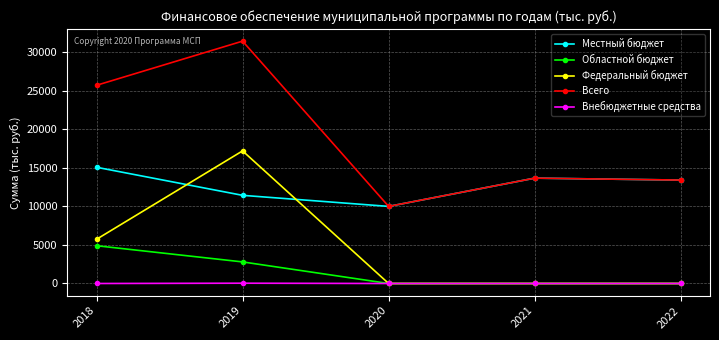

Which category has the highest value across all series?

2019